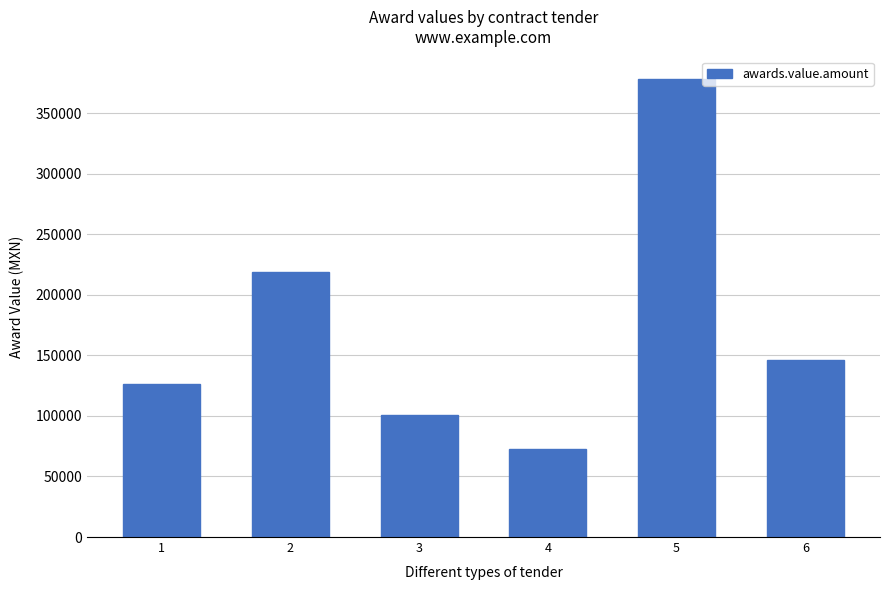

Reading right to left, extract all data points from this chart.

146160	378000	73080	100800	219240	126000